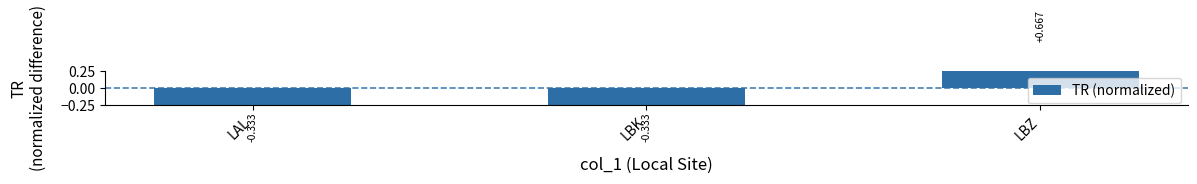

Count the number of data series in this chart.

1